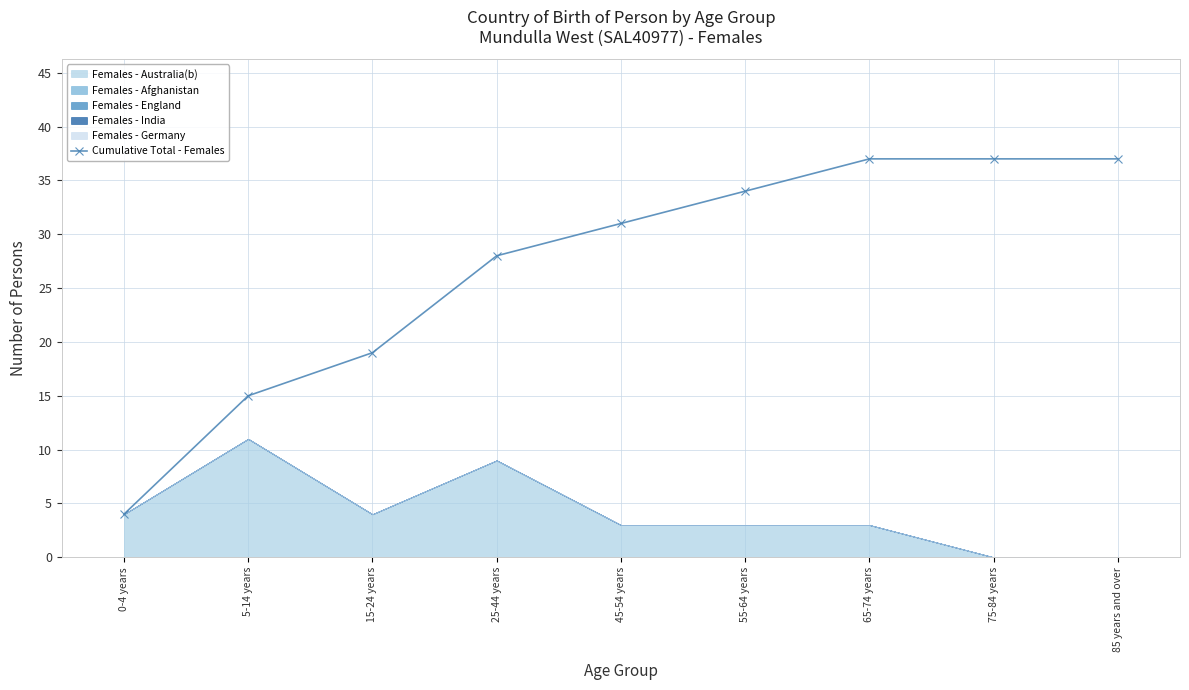

What is the change in value from 5-14 years to 65-74 years?

+22